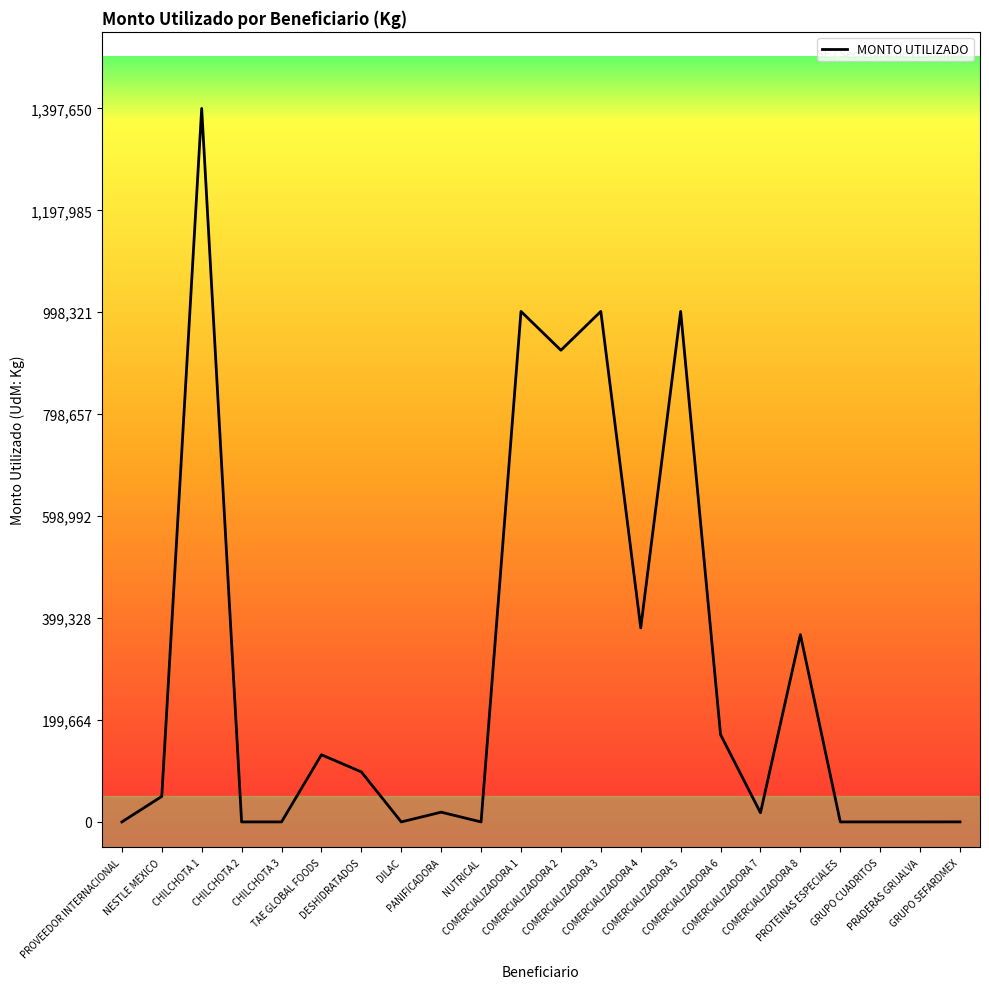

What is the difference between the maximum and minimum values?

1397650